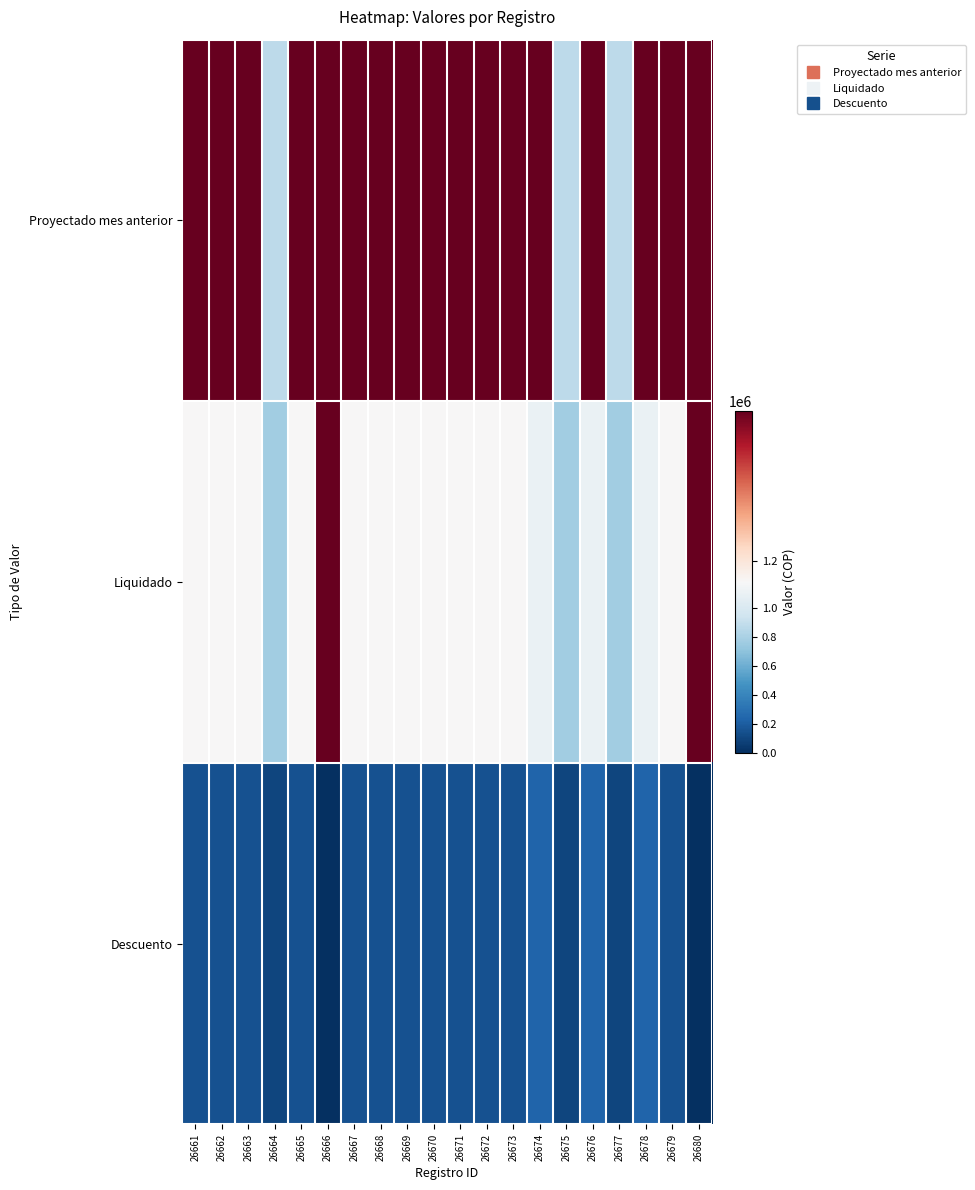

Between 26680 and 26675, which is larger?

26680